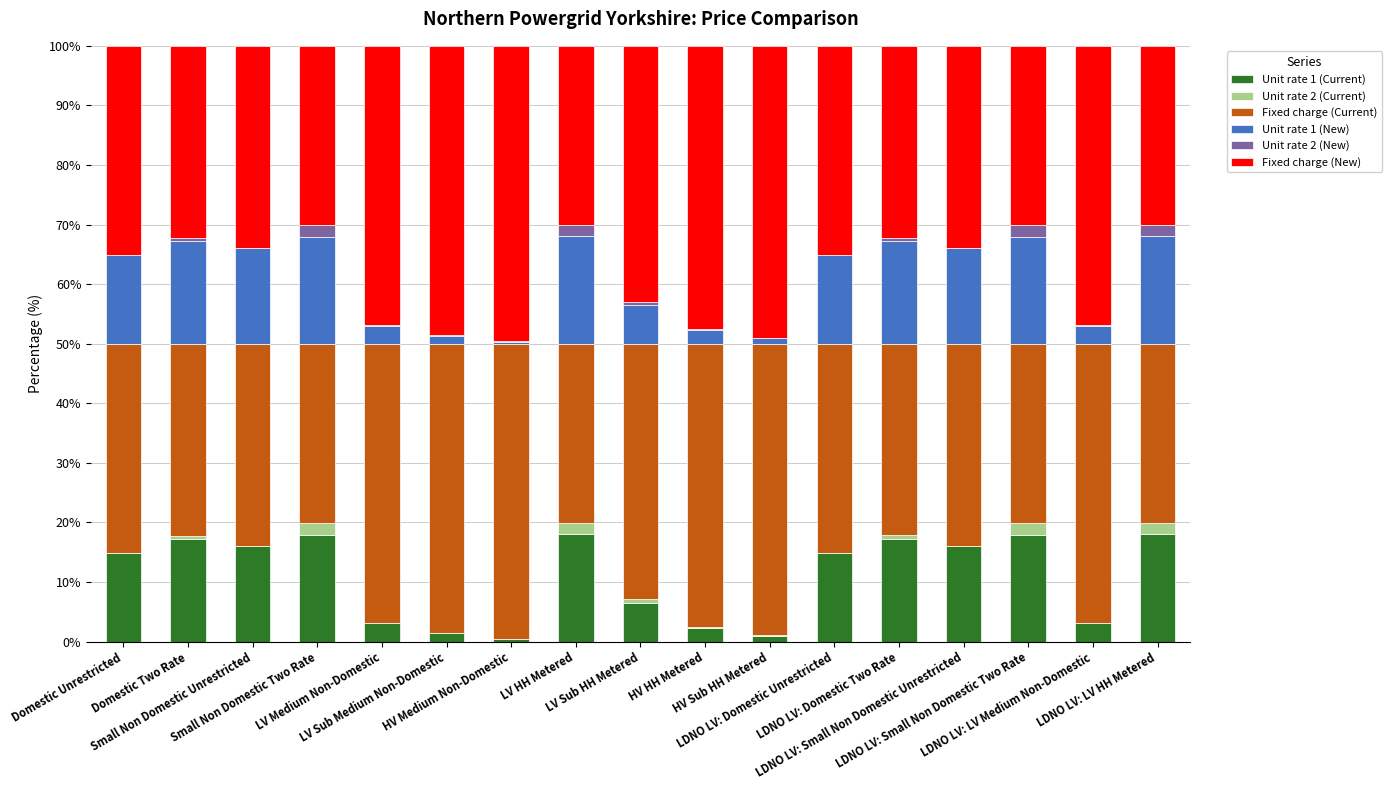

What is the maximum value for Unit rate 1 (Current)?

18.1